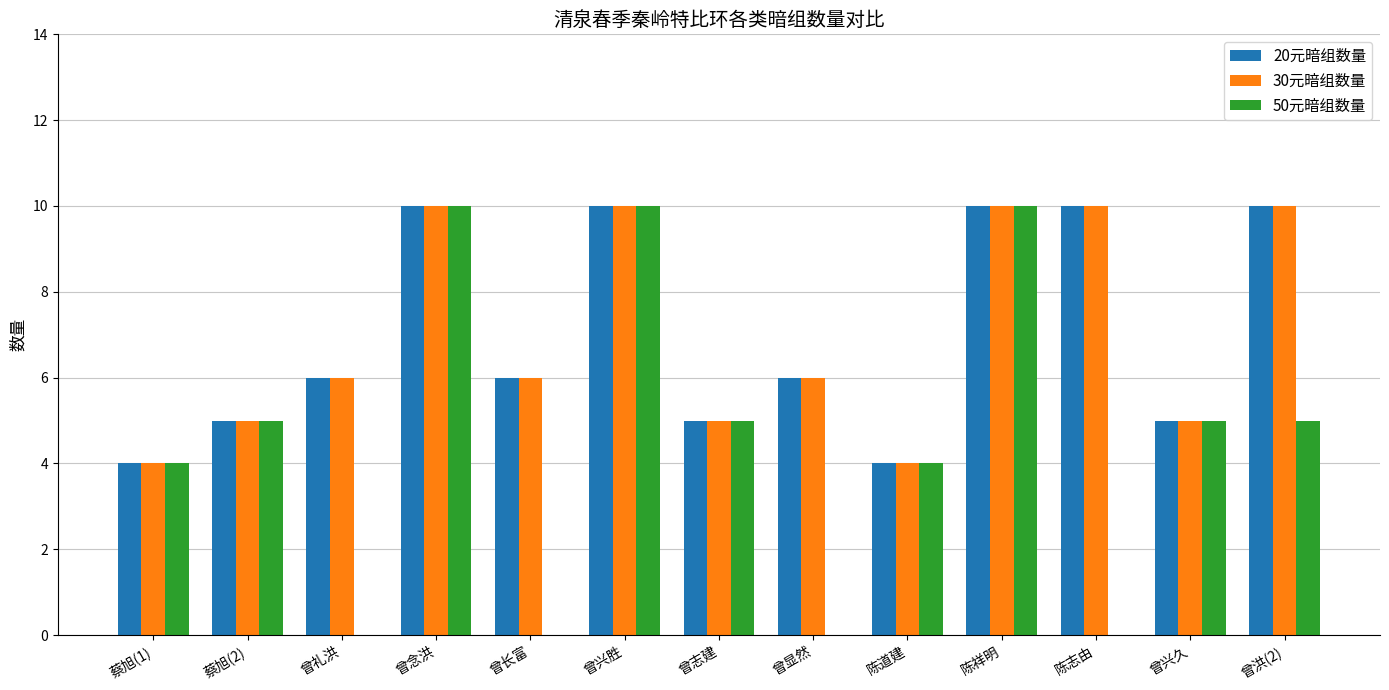

What is the total value across all series at 陈祥明?

30